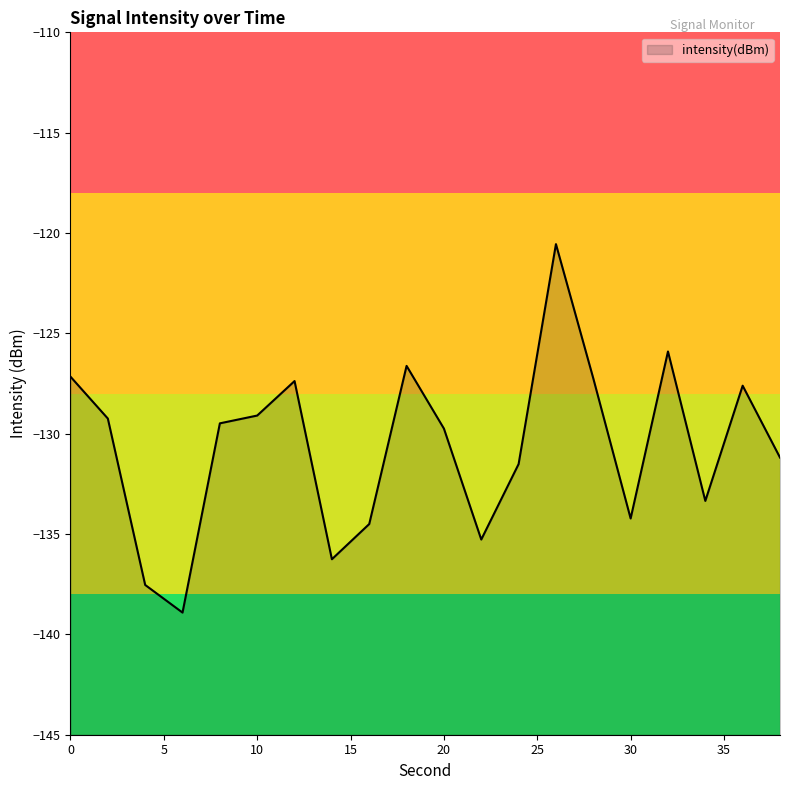

At which label is the value closest to -129?

10